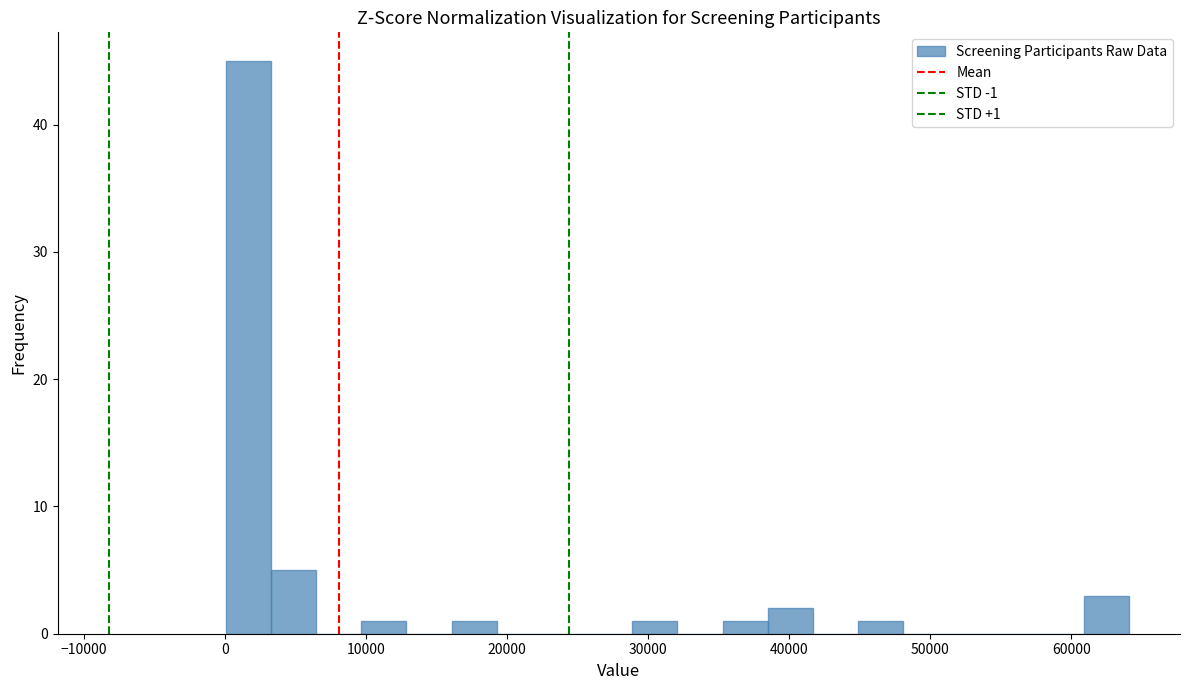

Read against the x-axis, roughly where is the centre of the tallest bar?

2000